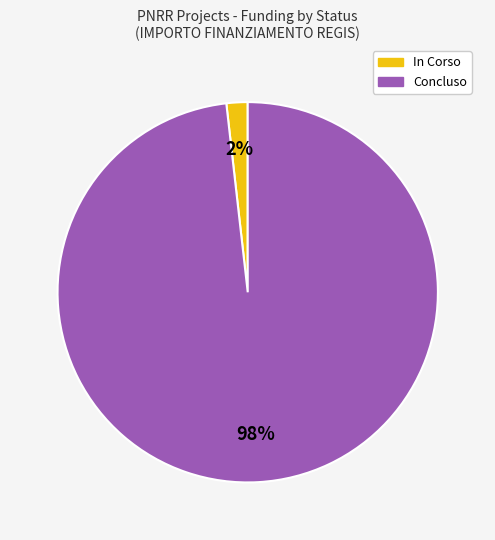

How many segments does this pie chart have?

2